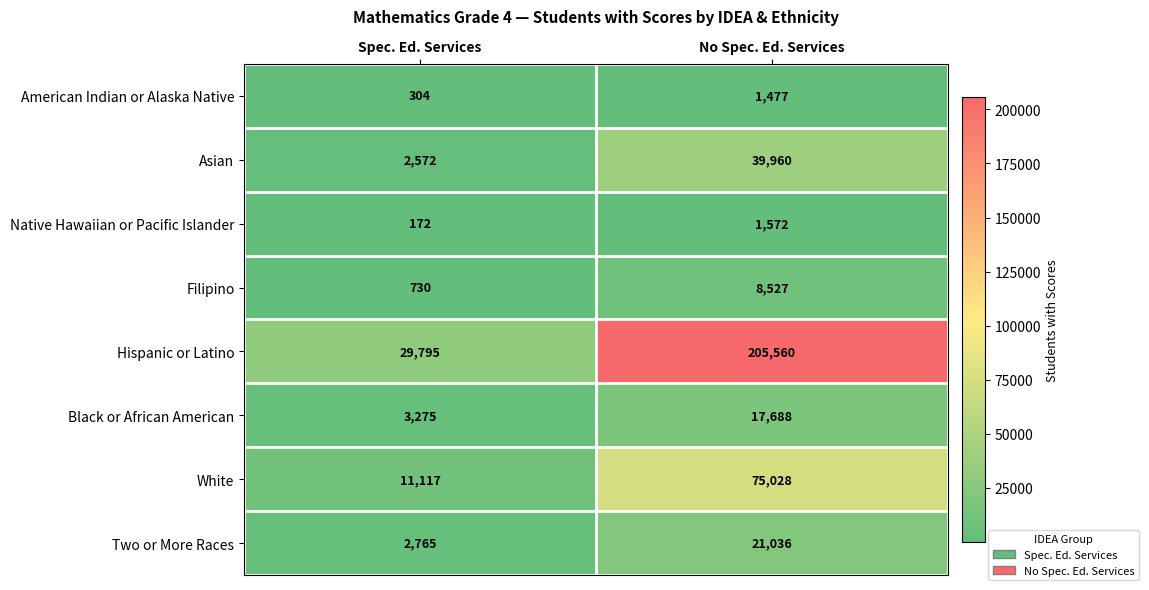

At how many categories does at least one series exceed 72092?

1